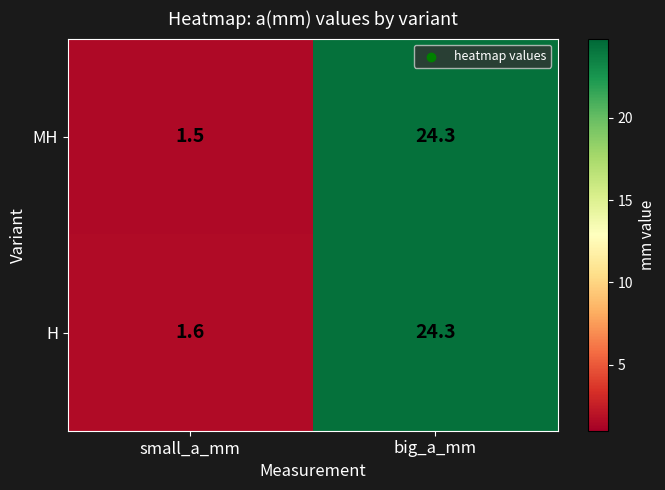

How many values in the H series exceed 24?

1